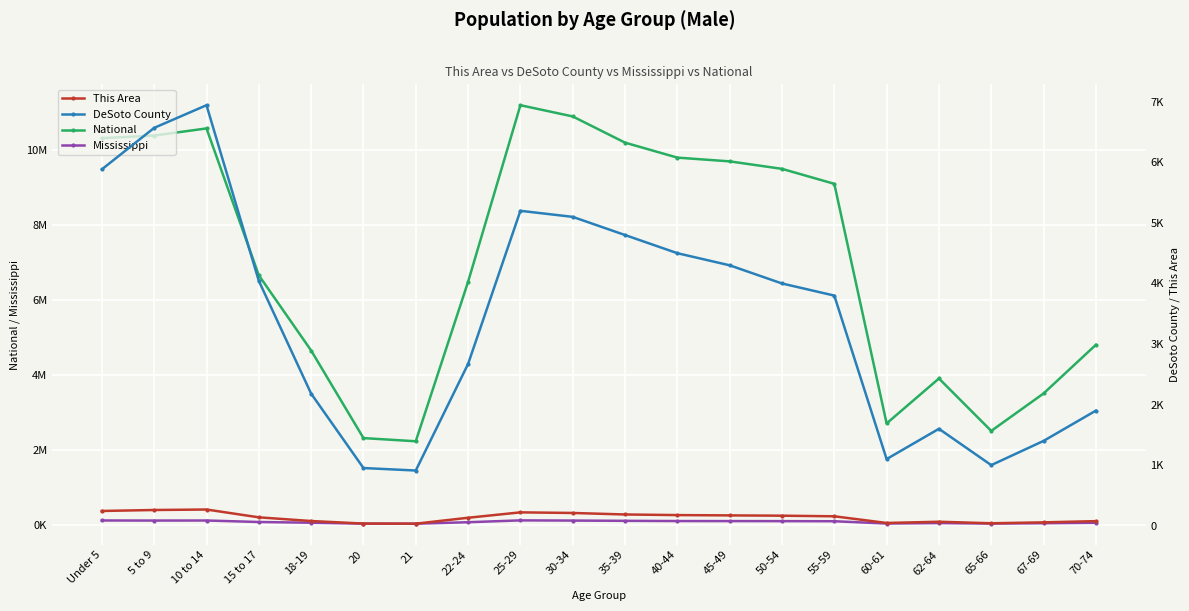

In DeSoto County, how many points are lower than both neighbors (excluding endpoints)?

3